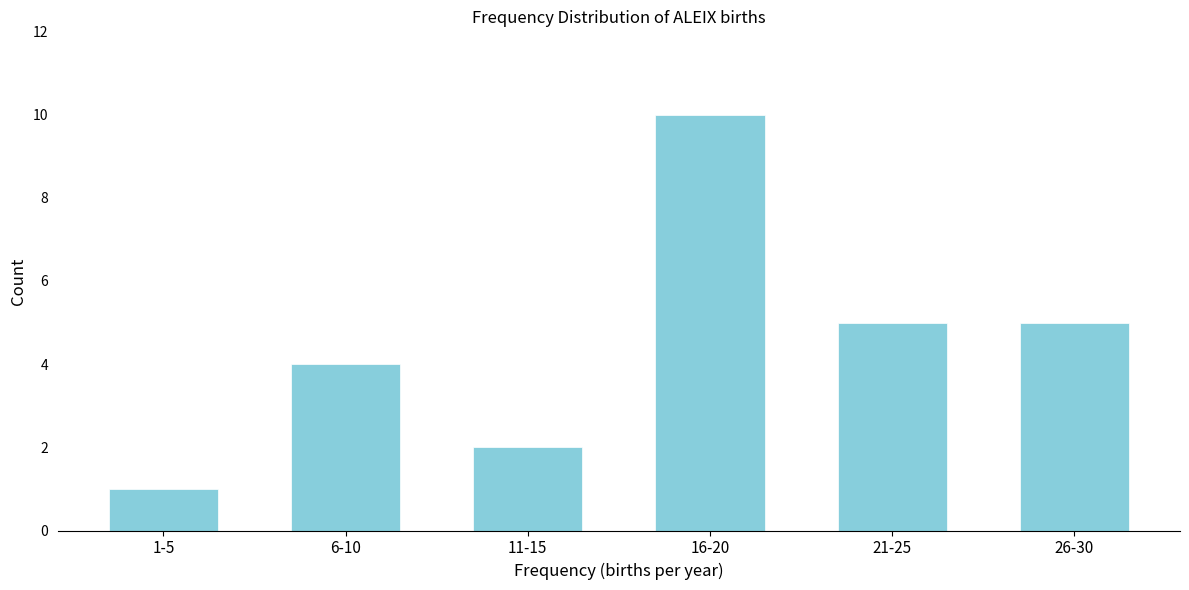

Reading left to right, transcribe all the data shown in this chart.

1	4	2	10	5	5